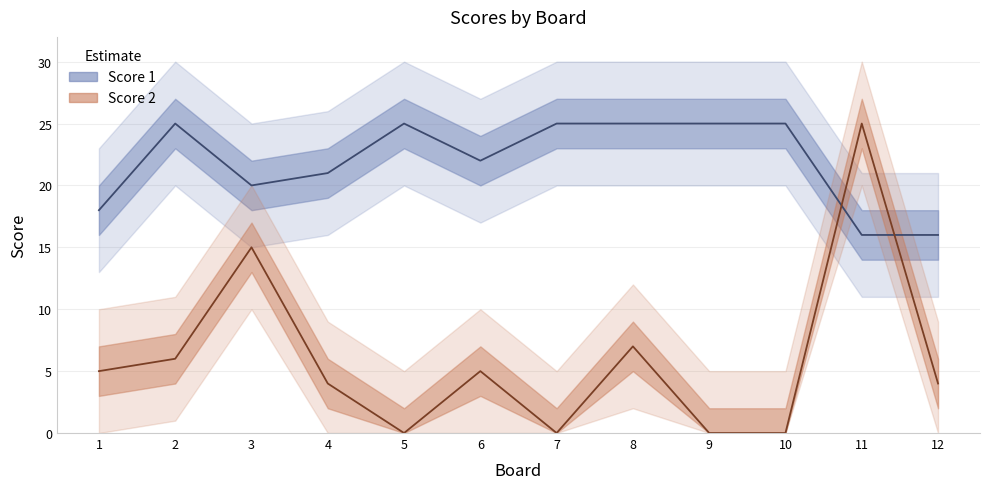

What is the difference between the Score 2 values at 4 and 8?

3